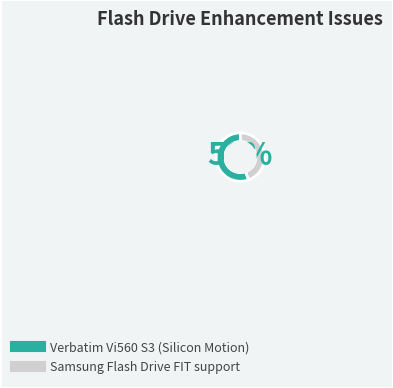

To the nearest percent, what portion does Samsung Flash Drive FIT support represent?

44%